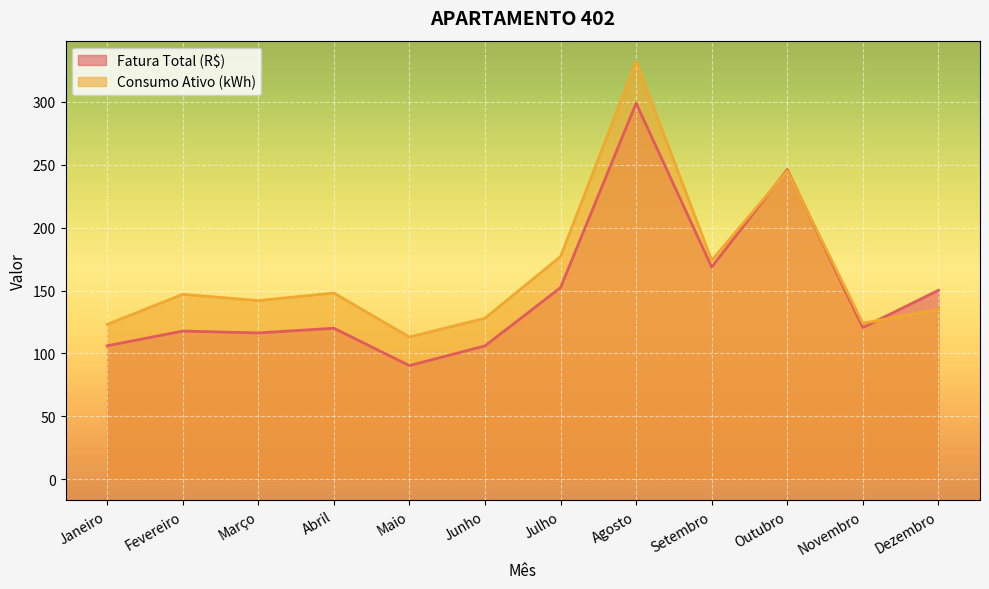

Which series ends up on top after the final intersection of Fatura Total (R$) and Consumo Ativo (kWh)?

Fatura Total (R$)